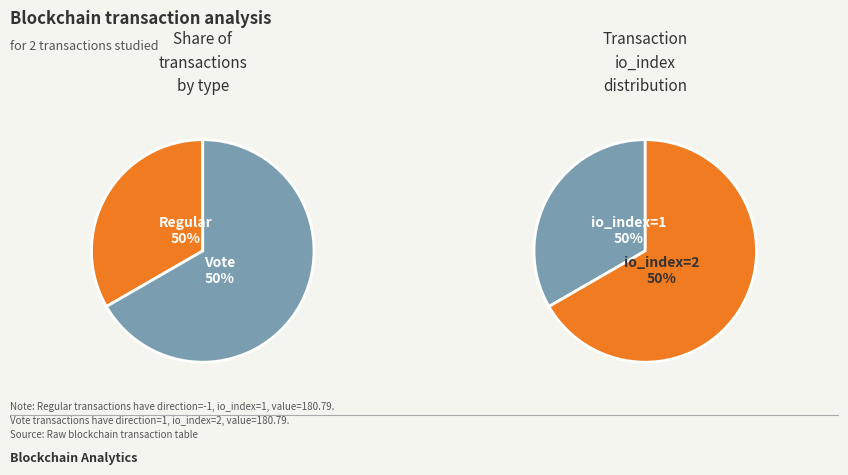

Is it true that Vote is 76% of the pie?

False